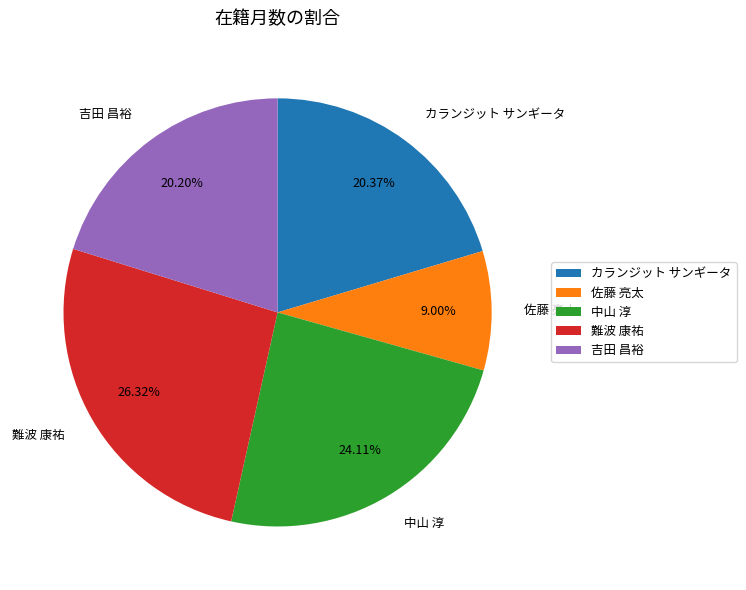

What is the ratio of the value at 吉田 昌裕 to the value at 中山 淳?

0.8